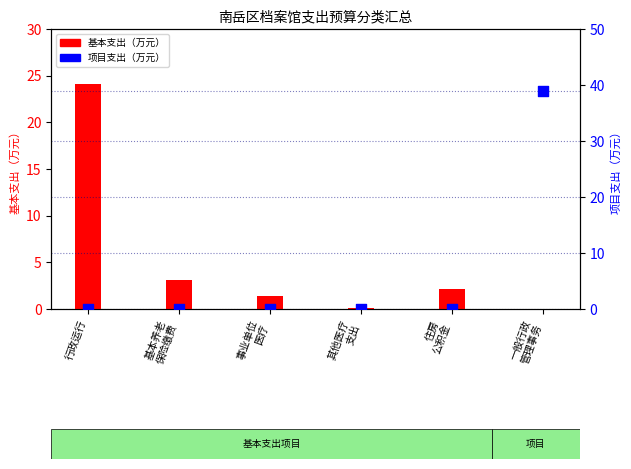

Which series reaches the minimum Y coordinate?

基本支出